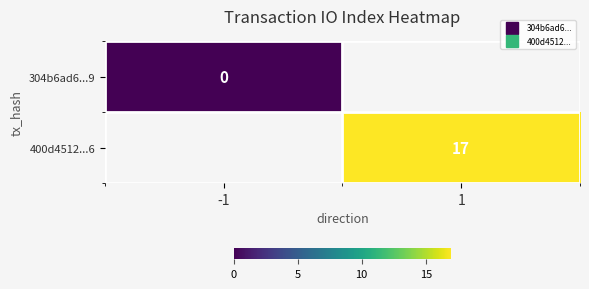

At 1, list the series in order from smallest to largest.

304b6ad6...9, 400d4512...6